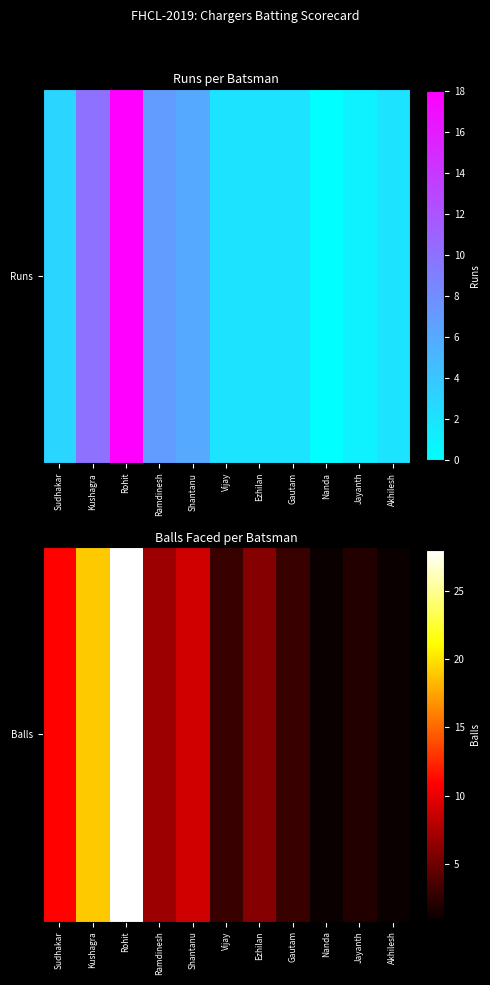

Rank the categories by value from lowest to highest.

Nanda, Akhilesh, Jayanth, Vijay, Gautam, Ezhilan, Ramdinesh, Shantanu, Sudhakar, Kushagra, Rohit